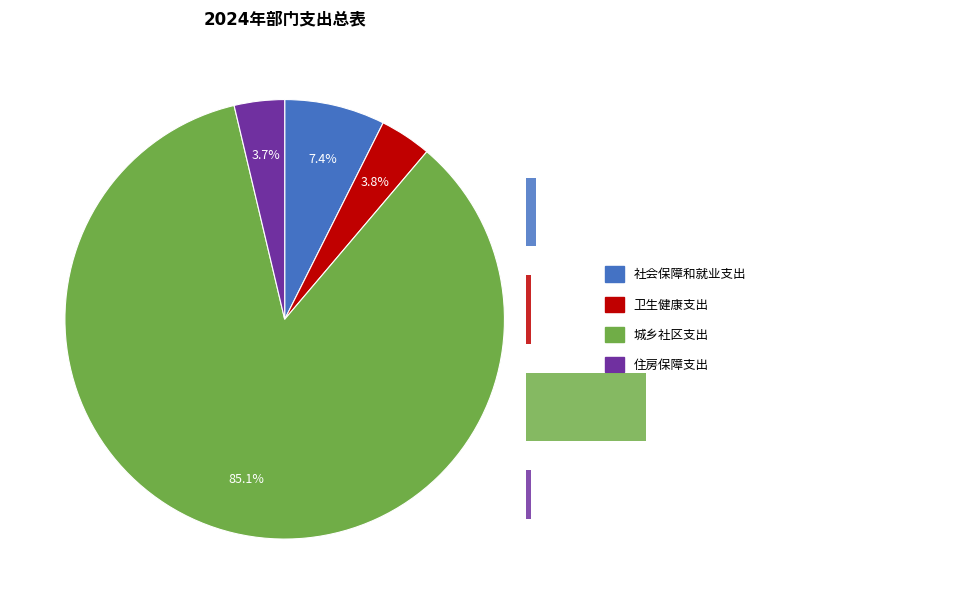

To the nearest percent, what portion does 城乡社区支出 represent?

85%